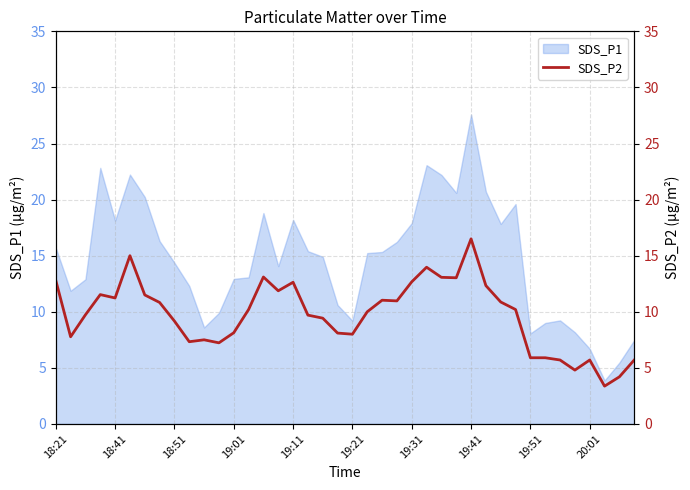

What is the maximum value for SDS_P1?

27.6